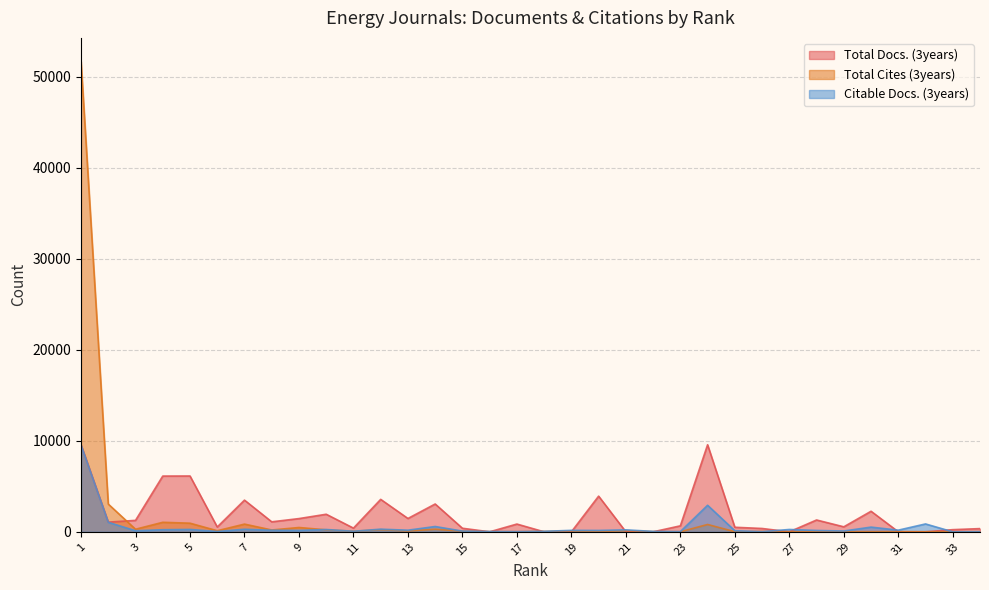

At which category does Total Cites (3years) reach its first local peak?

4